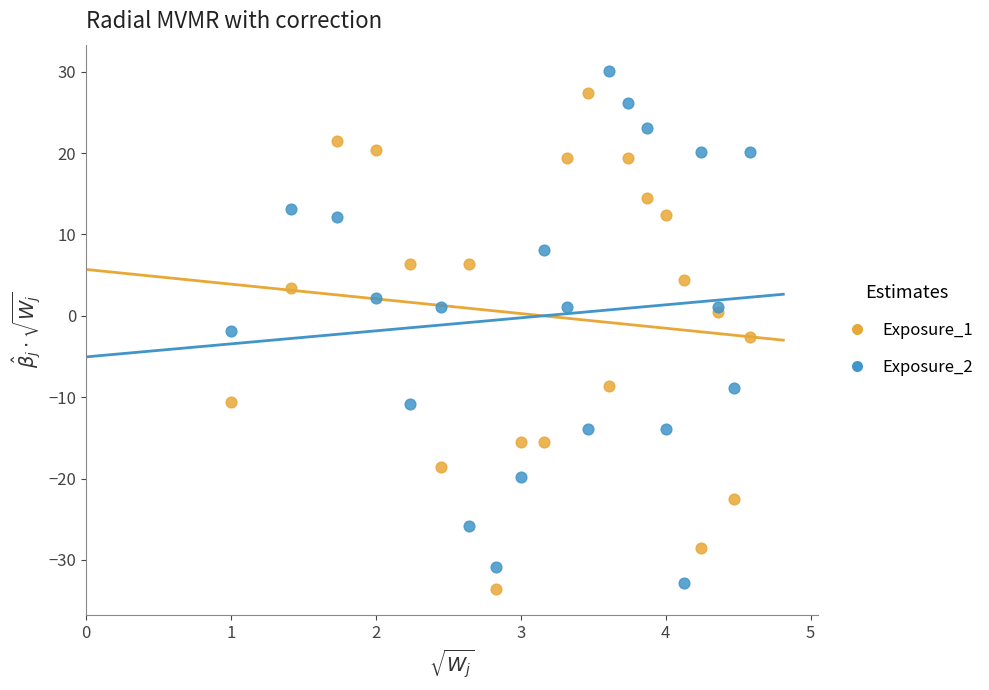

What is the X range (max minus min) for the scatter plot?

3.6